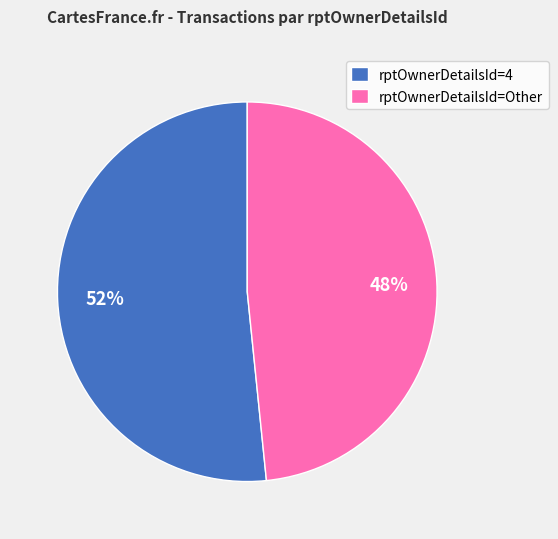

True or false: rptOwnerDetailsId=4 accounts for 52% of the total.

True